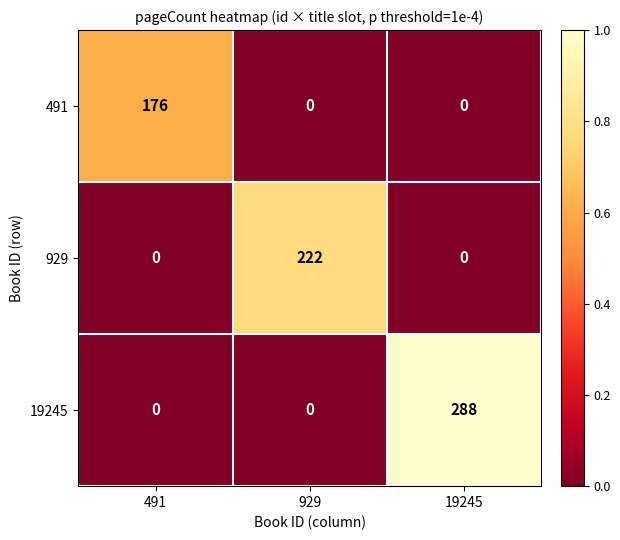

How many series are shown in this chart?

3